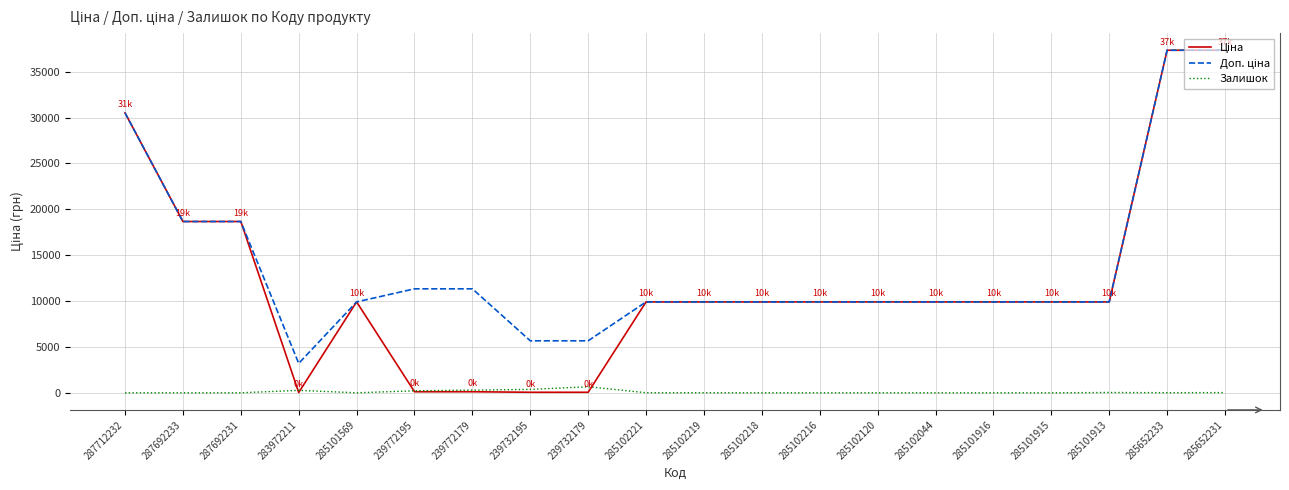

True or false: Залишок has a value of 7.0 at 285102219.

True